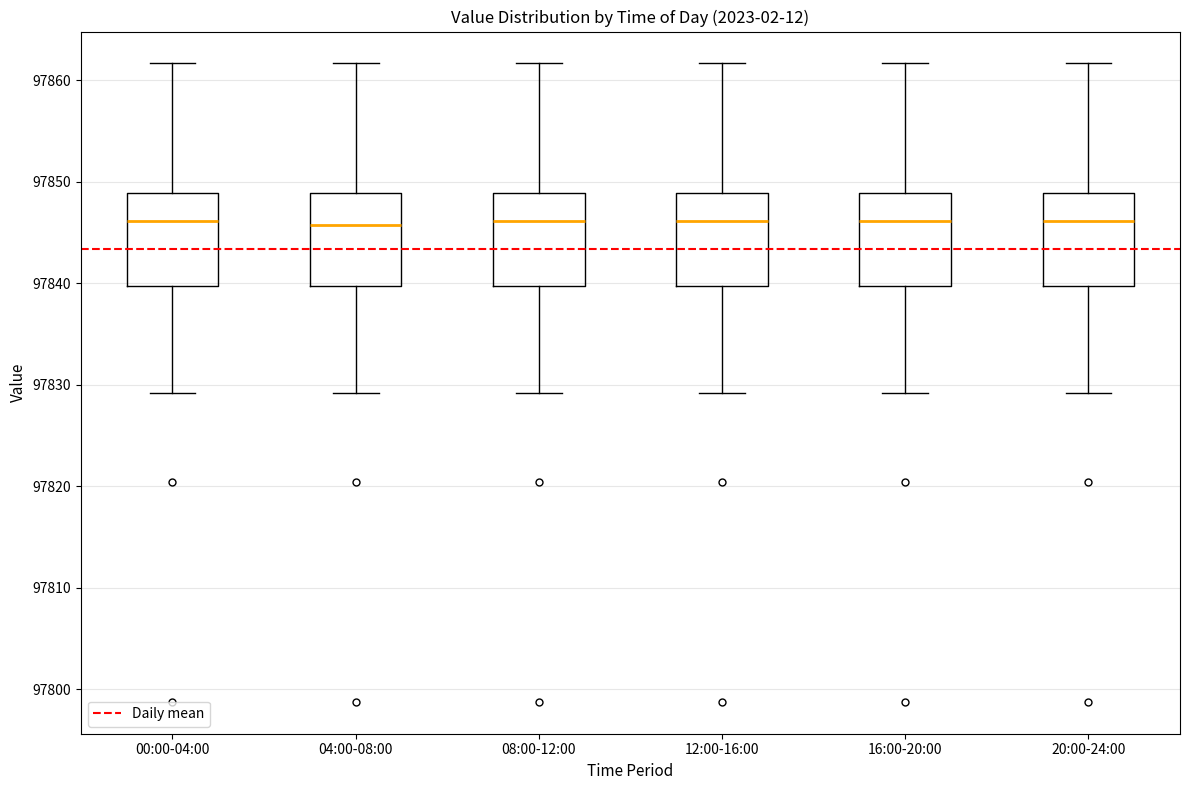

Where does the median line of the box for 00:00-04:00 sit on the y-axis? The values are not printed on the chart, so give them approximately, as read against the axis.

97846